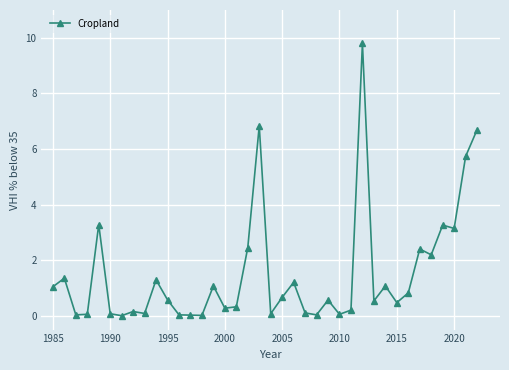

What is the greatest value displayed?

9.8